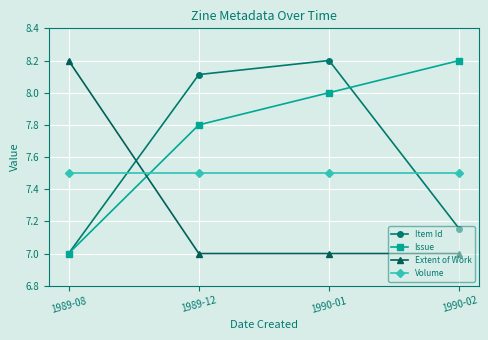

At which label does Item Id first exceed 8?

1989-12